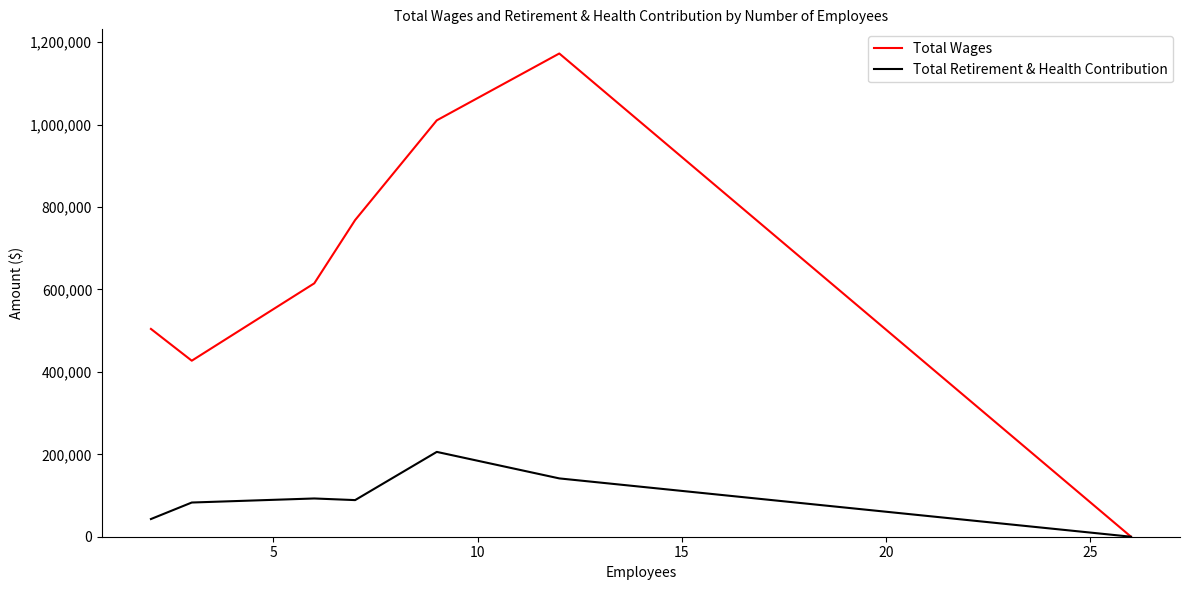

Which series has the largest total across all categories?

Total Wages